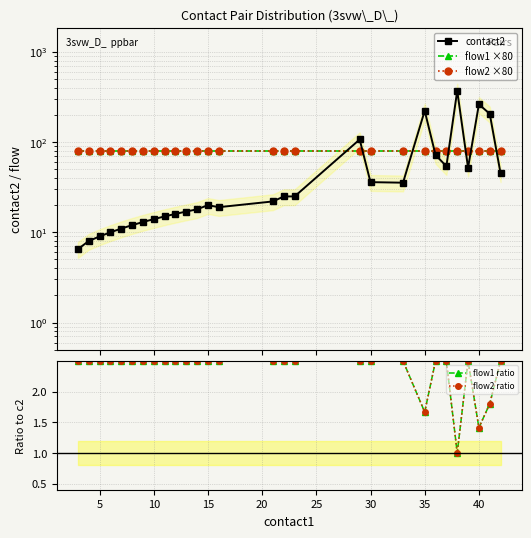

Is the value of contact2 at 10 greater than the value of flow2 ×80 at 24?

No